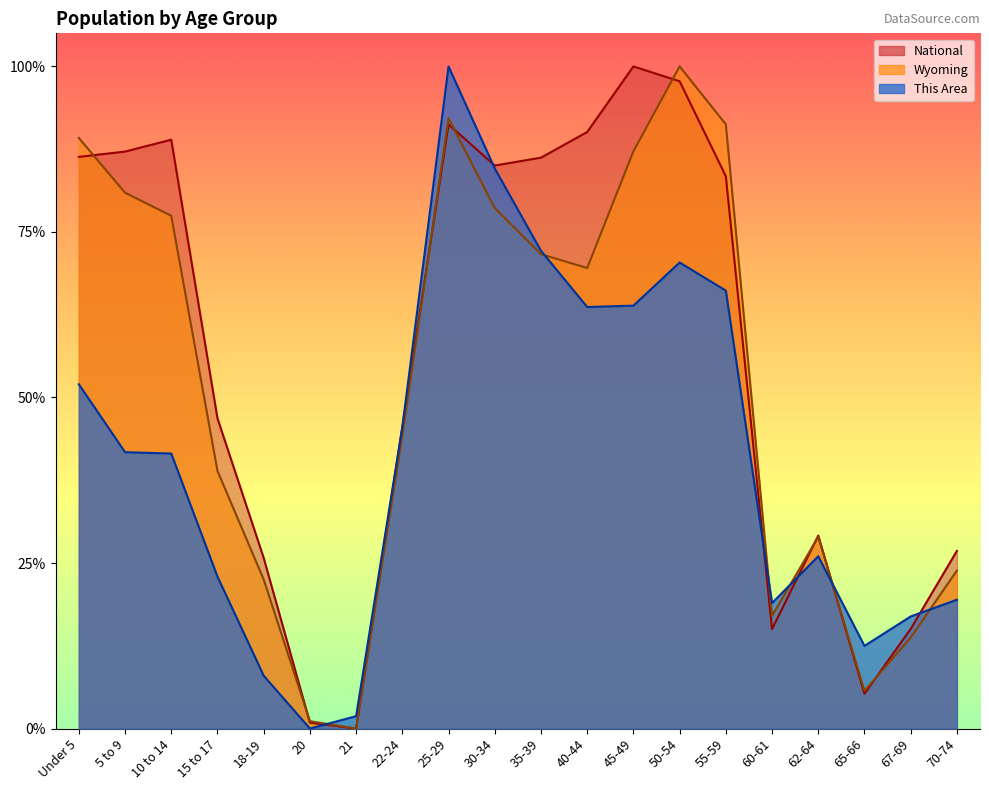

Reading left to right, what are all the values shown in this chart?

This Area: 0.5	0.4	0.4	0.2	0.1	0.0	0.0	0.5	1.0	0.8	0.7	0.6	0.6	0.7	0.7	0.2	0.3	0.1	0.2	0.2
Wyoming: 0.9	0.8	0.8	0.4	0.2	0.0	0.0	0.4	0.9	0.8	0.7	0.7	0.9	1.0	0.9	0.2	0.3	0.1	0.1	0.2
National: 0.9	0.9	0.9	0.5	0.3	0.0	0.0	0.5	0.9	0.9	0.9	0.9	1.0	1.0	0.8	0.2	0.3	0.1	0.2	0.3